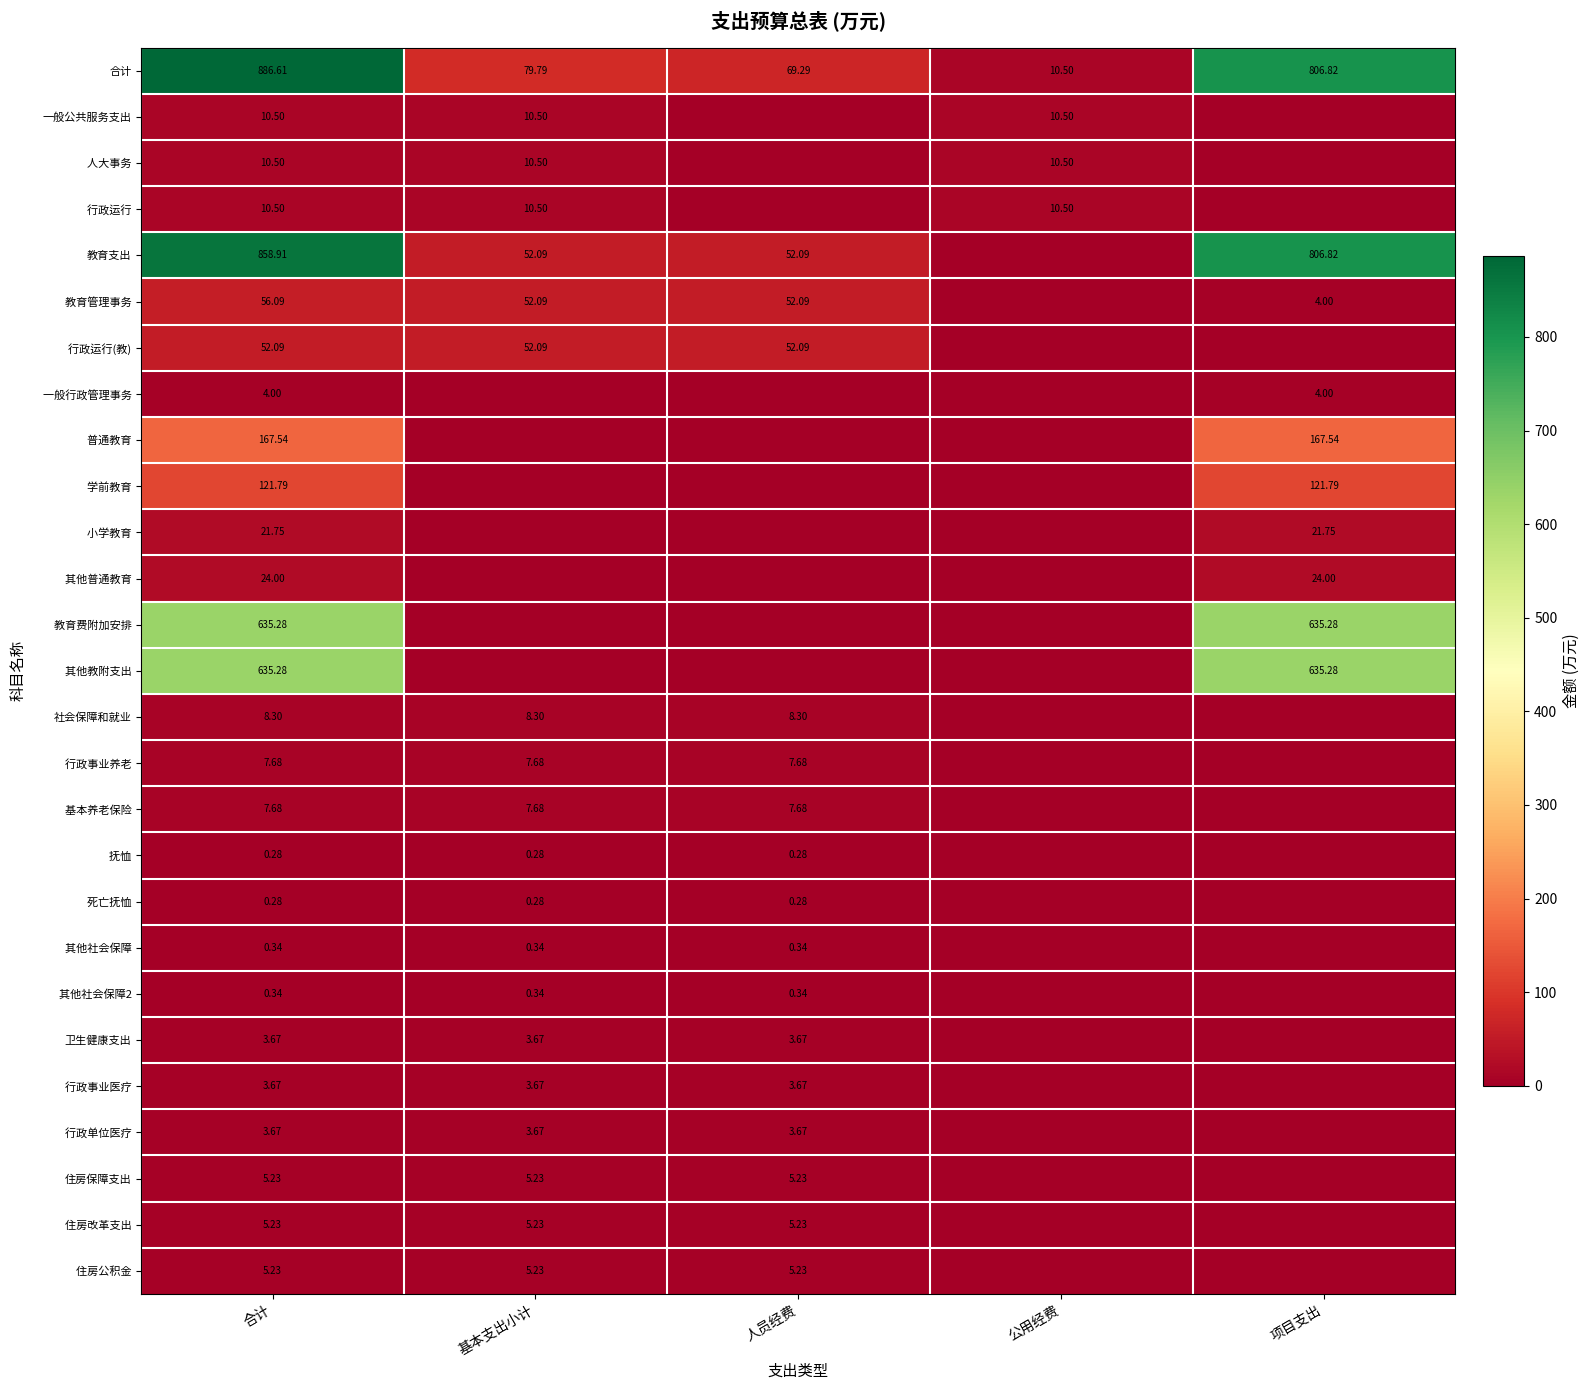

Which series has the largest total across all categories?

合计